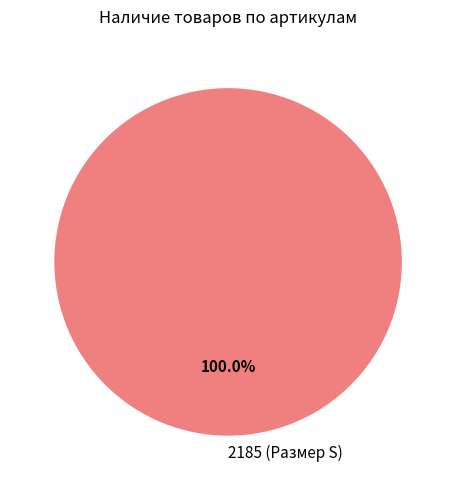

Does any single category account for the majority?

Yes